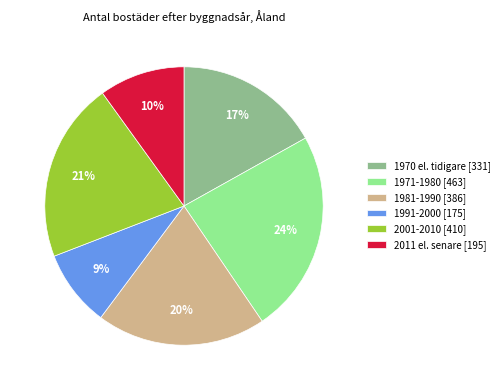

Is there a majority slice in this chart?

No